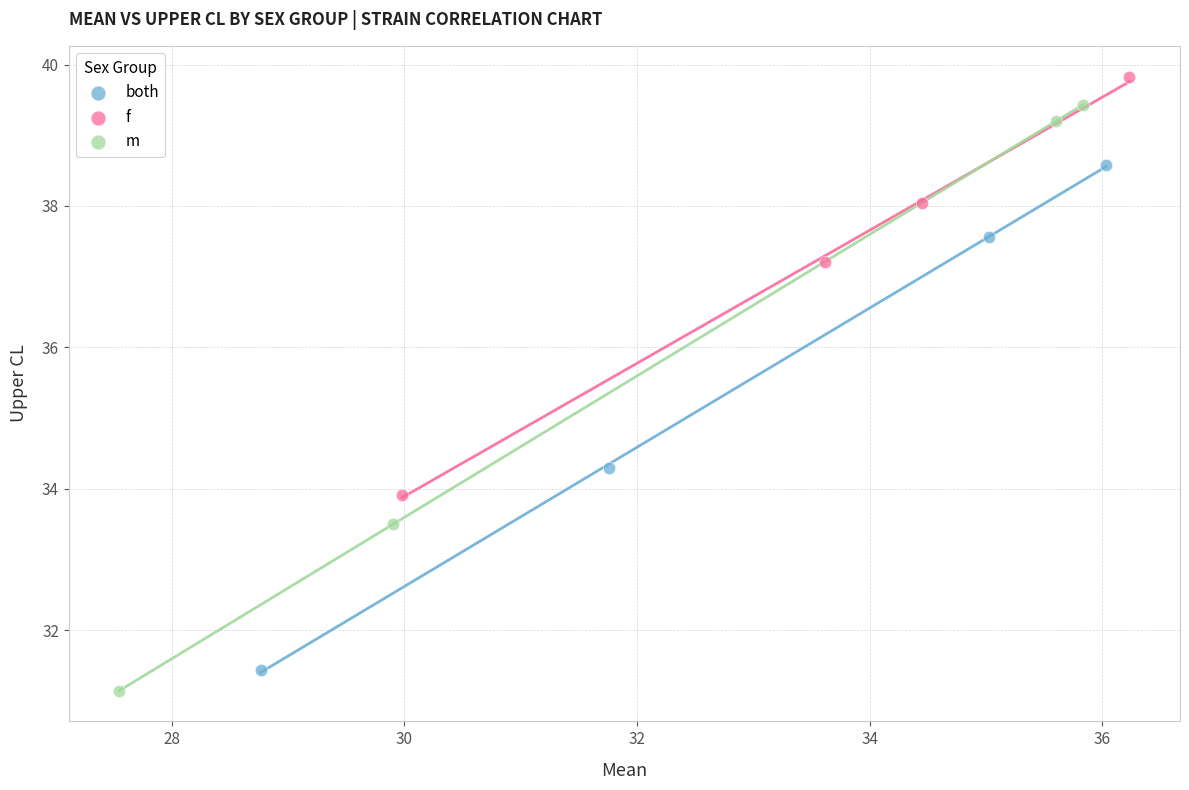

Which series reaches the maximum Y coordinate?

f